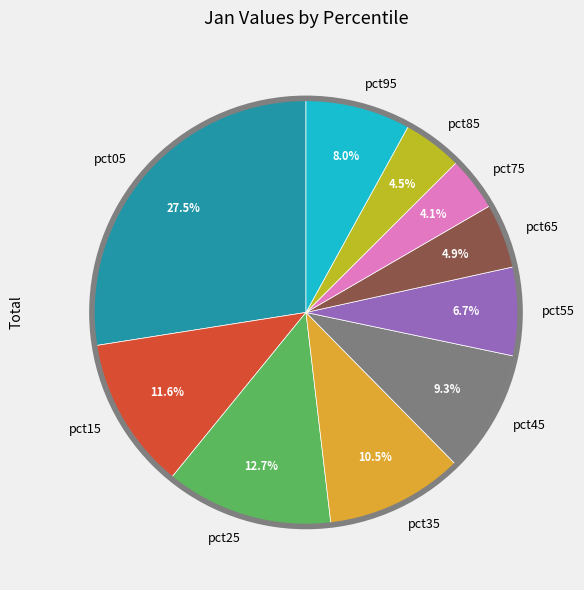

What percentage is the pct45 slice, to the nearest percent?

9%